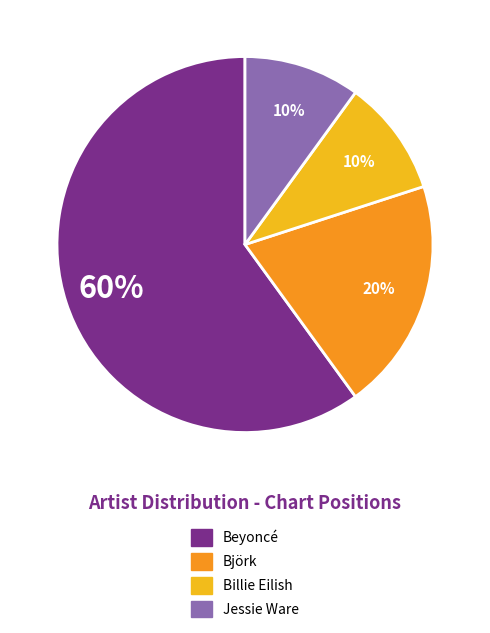

To the nearest percent, what percentage of the pie is Jessie Ware?

10%